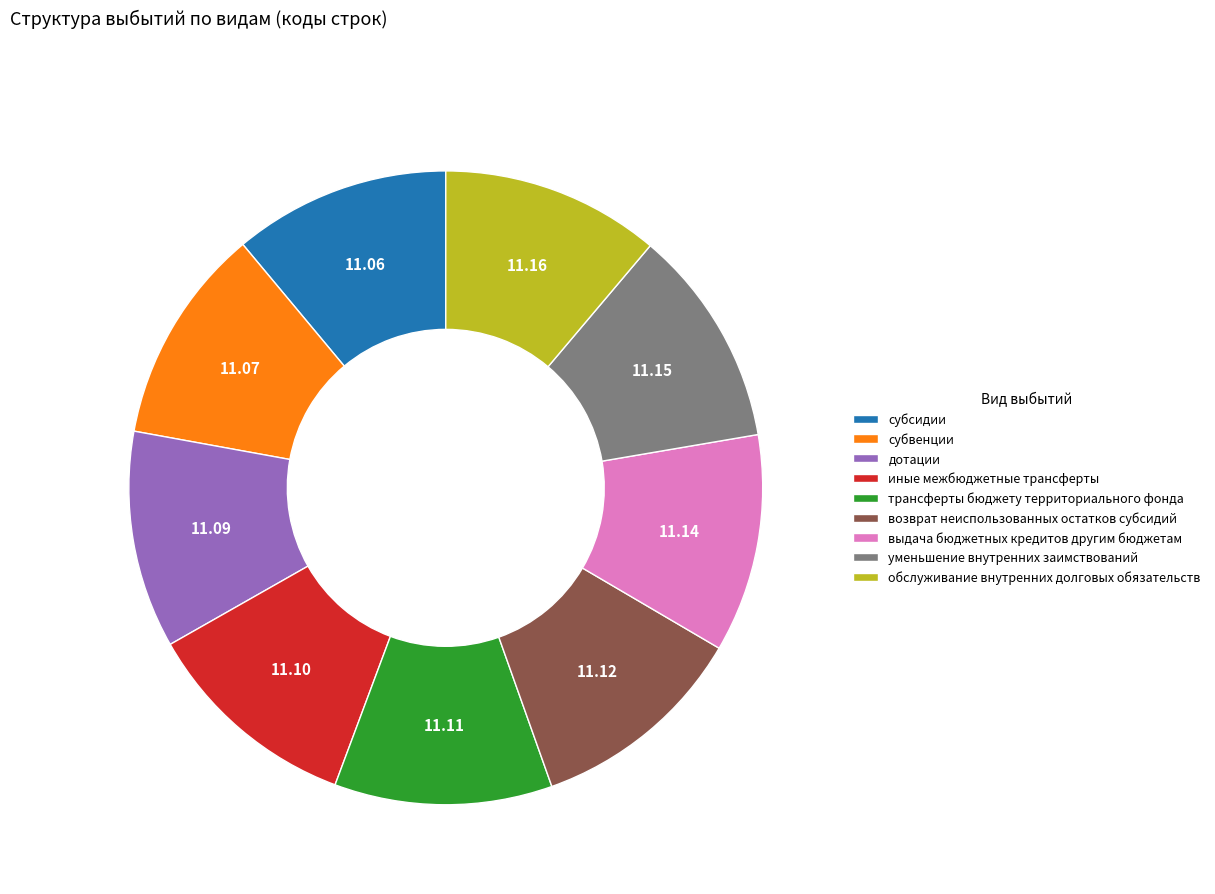

Count the number of slices in the pie.

9